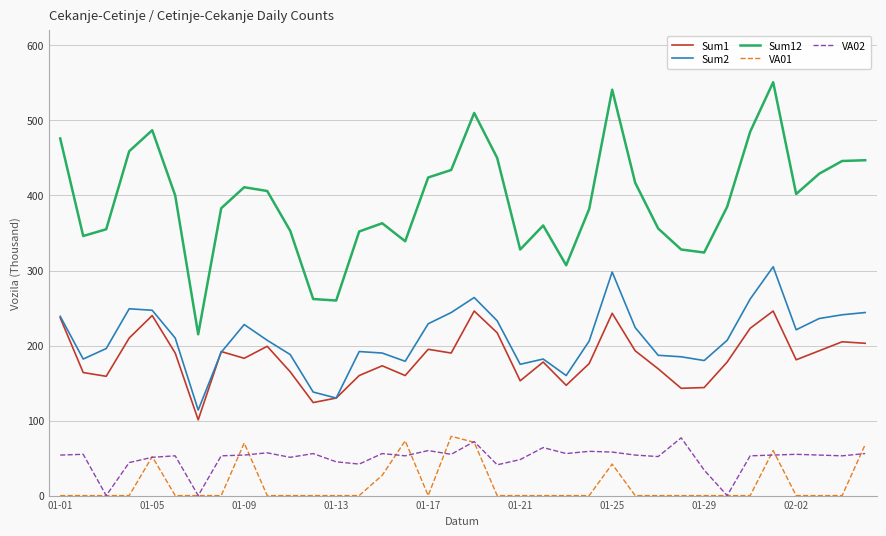

True or false: Sum12 and VA02 cross at least once.

False